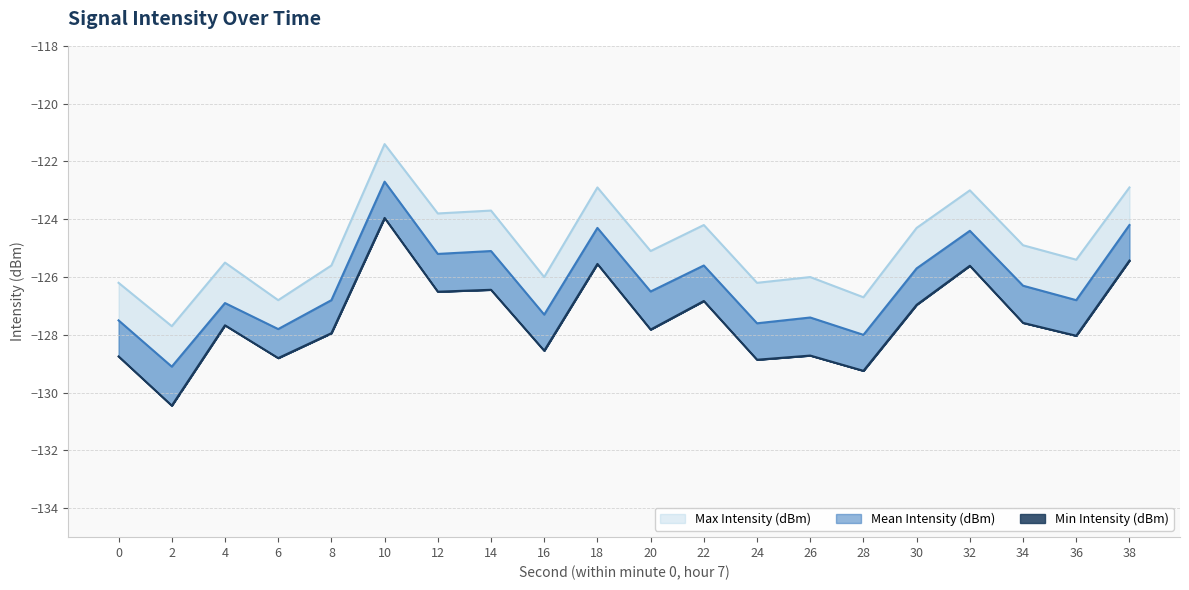

Between 12 and 30, which series saw the biggest shift?

Mean Intensity (dBm)